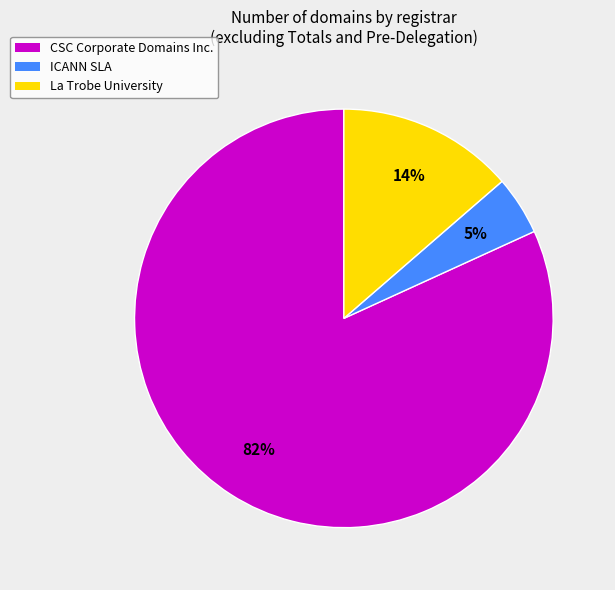

Rank the categories by value from lowest to highest.

ICANN SLA, La Trobe University, CSC Corporate Domains Inc.